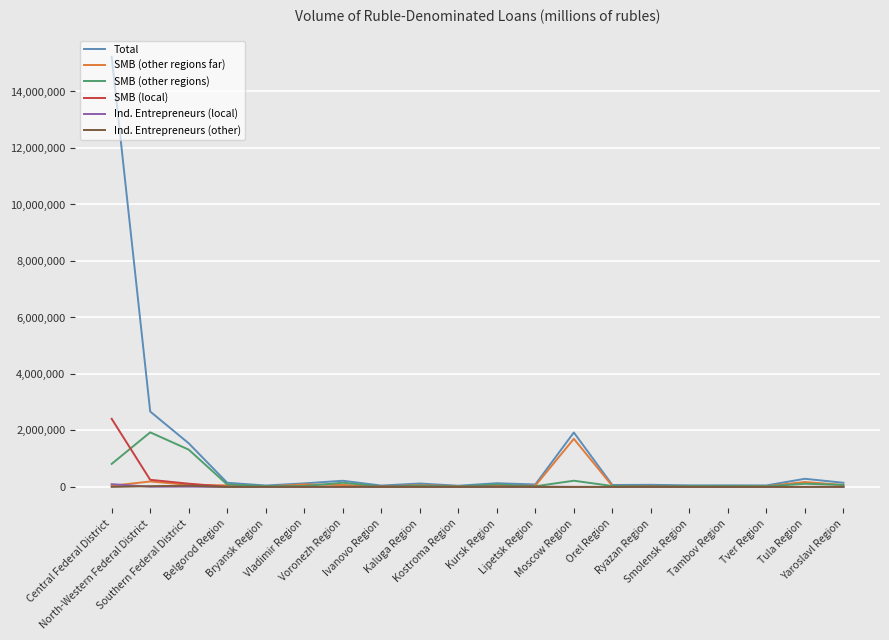

Which series has the largest total across all categories?

Total